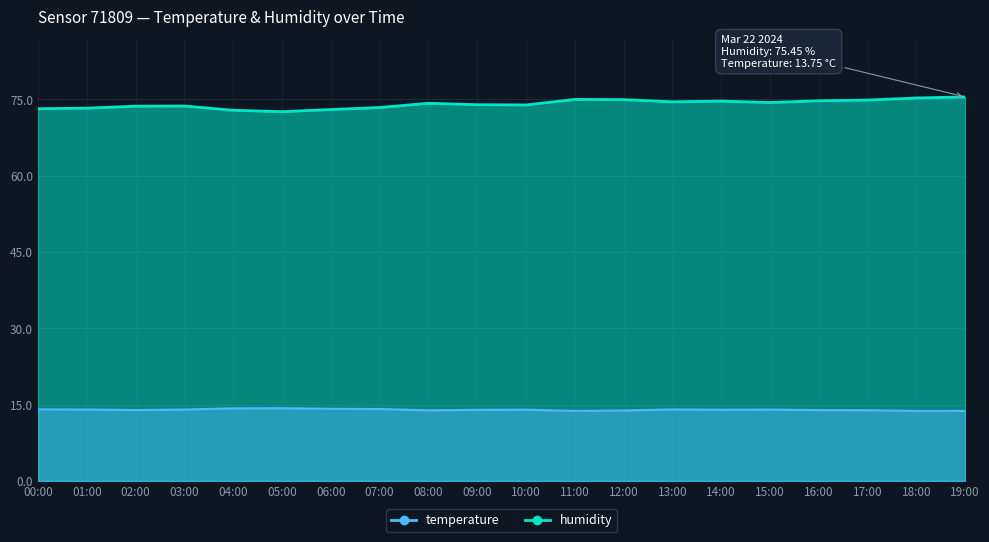

Read the humidity value at 06:00.

73.0